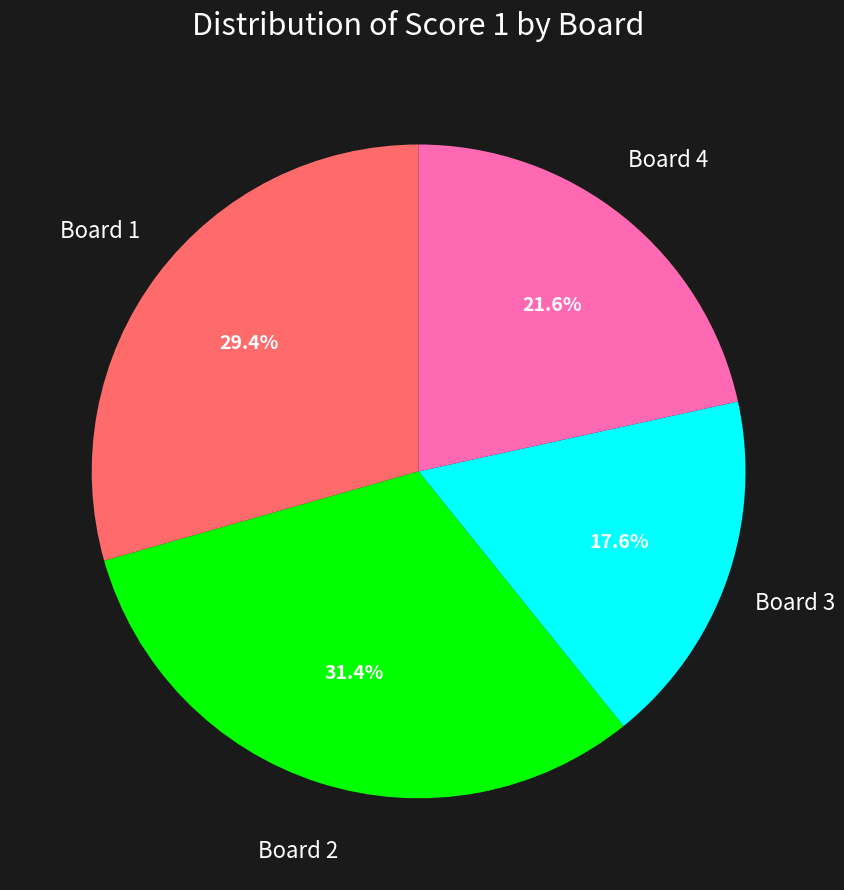

Is there a majority slice in this chart?

No